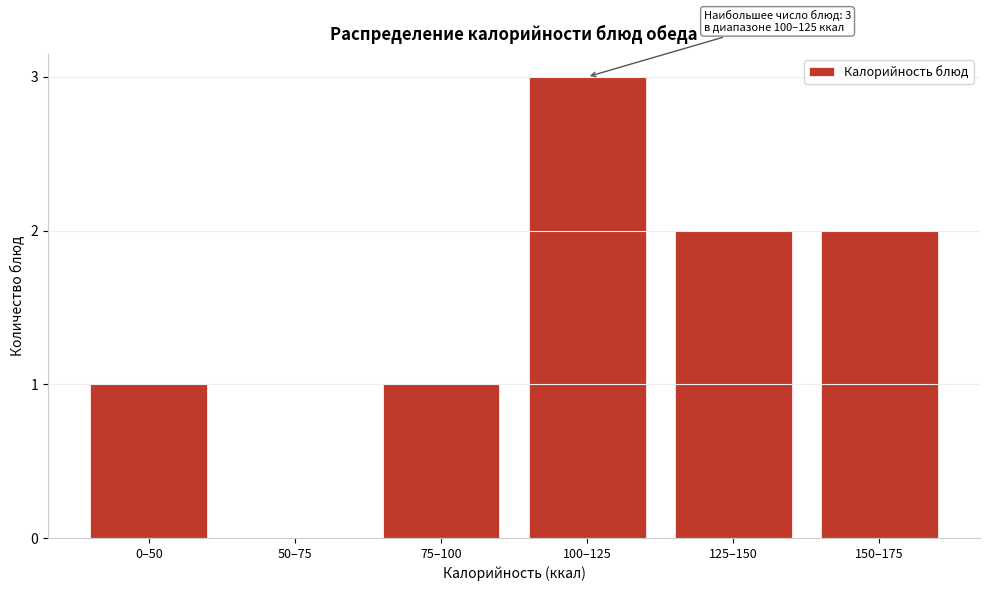

Reading right to left, what are all the values shown in this chart?

150–175=2	125–150=2	100–125=3	75–100=1	50–75=0	0–50=1